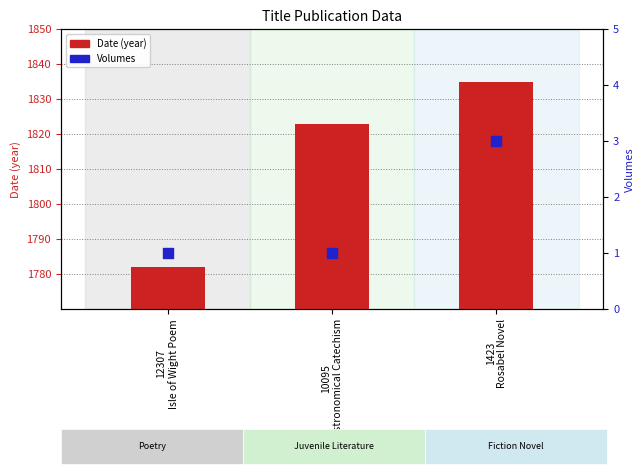

Which series has the largest Y range (max minus min)?

Date (year)